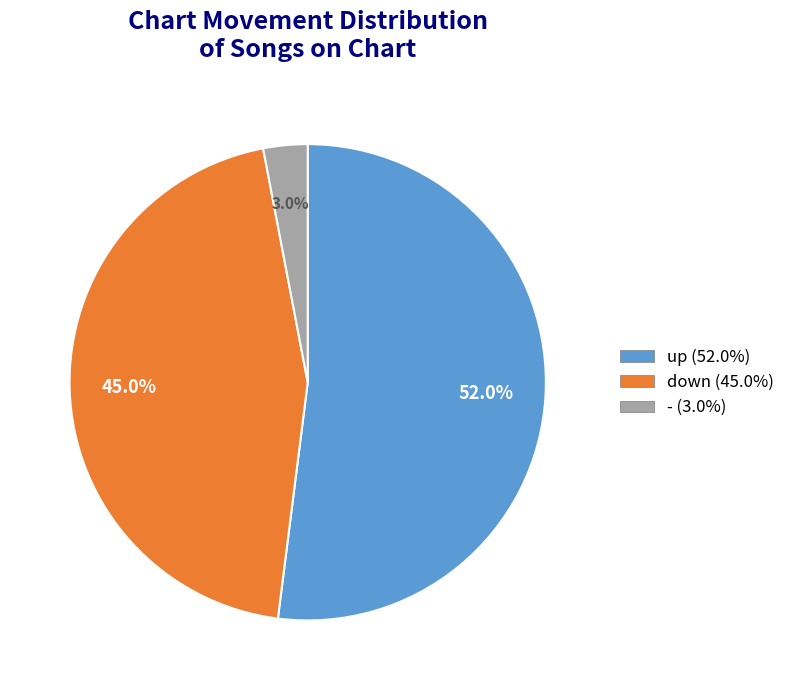

Does any single category account for the majority?

Yes